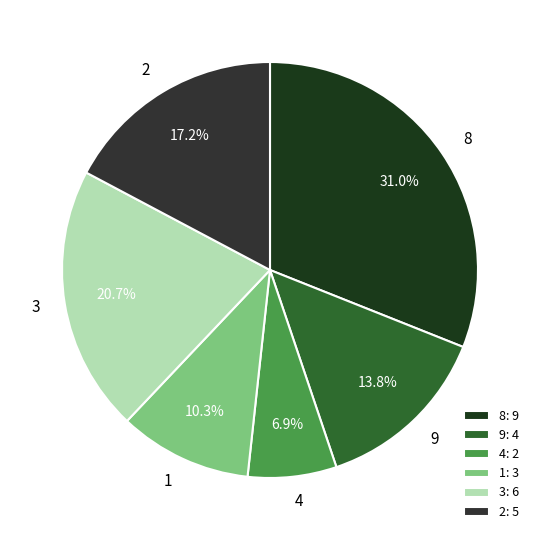

Approximately how many times larger is the value at 1 compared to 3?

0.5